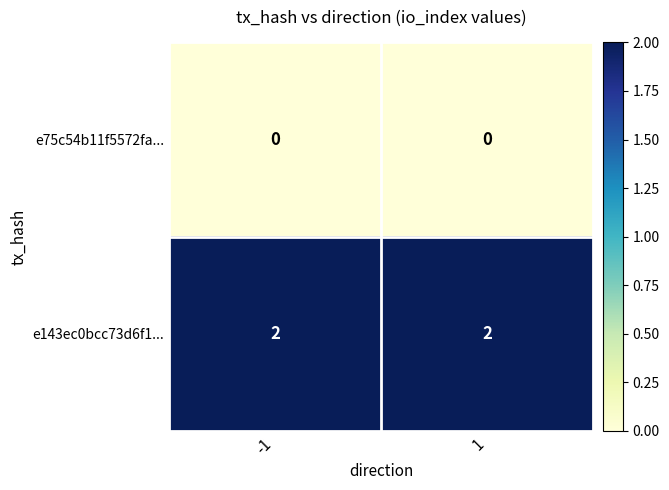

Reading right to left, extract all data points from this chart.

e75c54b11f5572fa...: 1=0	-1=0
e143ec0bcc73d6f1...: 1=2	-1=2